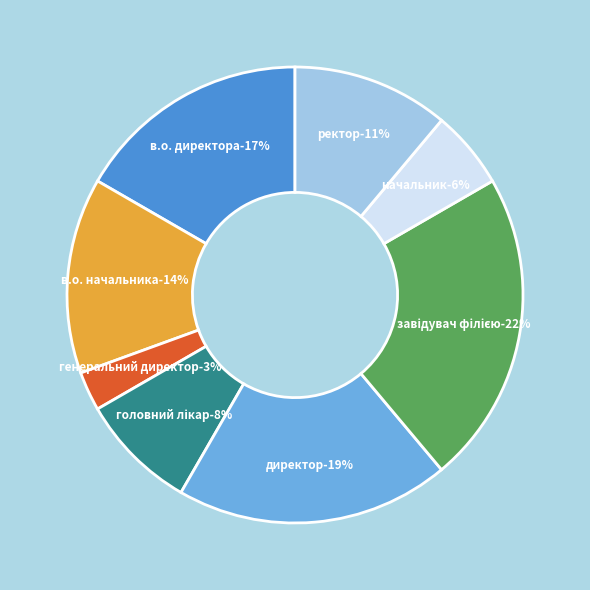

Does any single category account for the majority?

No